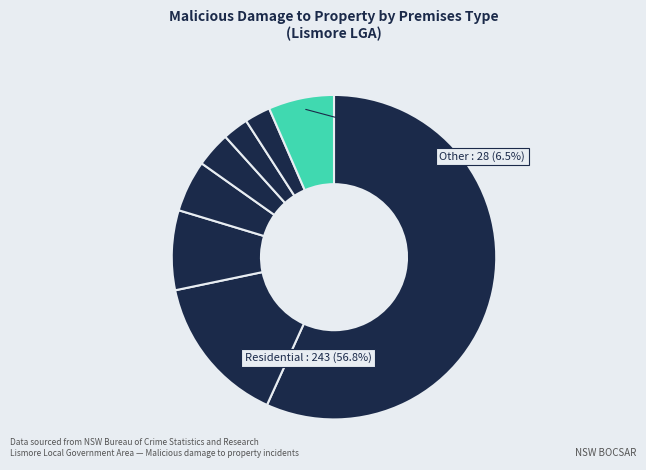

How many slices are in this pie chart?

8